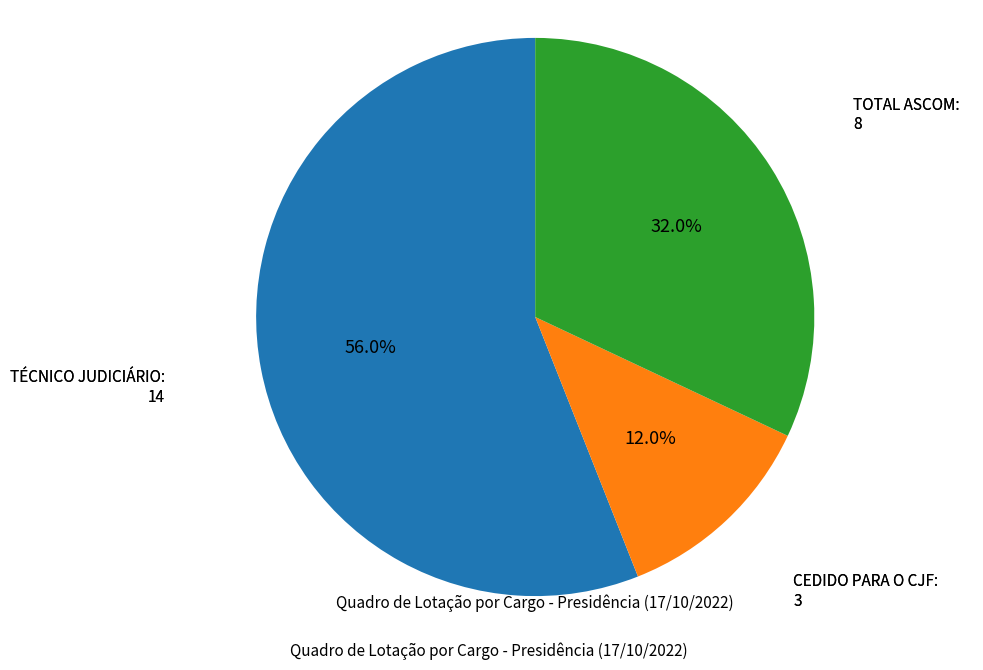

To the nearest percent, what is the average slice percentage?

33%